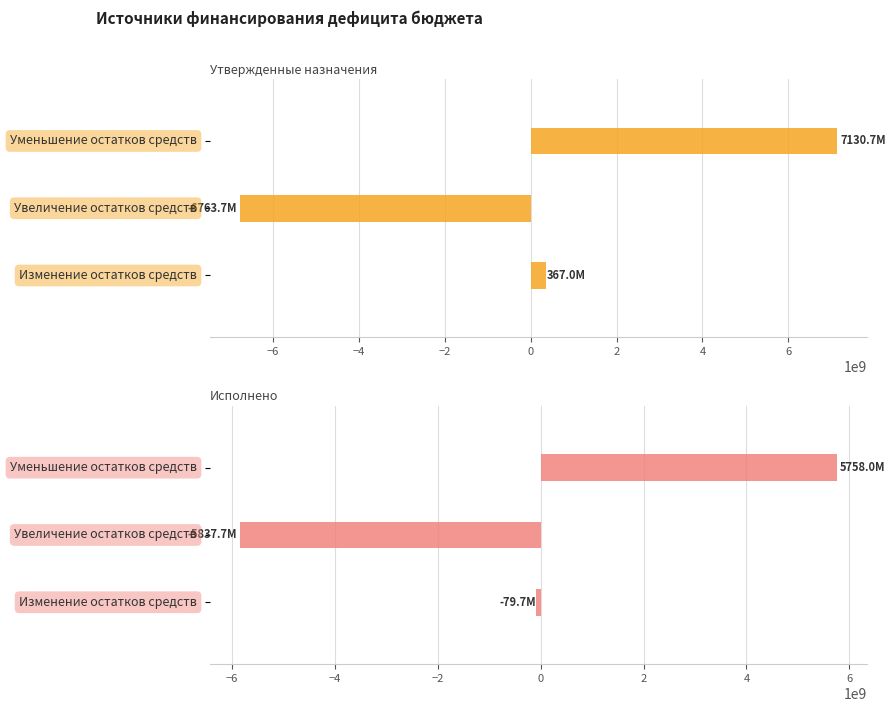

Reading left to right, transcribe all the data shown in this chart.

Утвержденные назначения: 367000000.0	-6763720400.0	7130720400.0
Исполнено: -79702282.3	-5837701749.4	5757999467.0